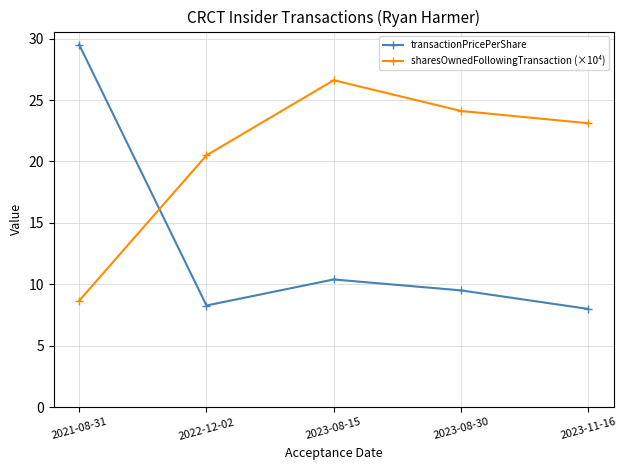

Reading left to right, what are all the values shown in this chart?

transactionPricePerShare: 2021-08-31=29.5	2022-12-02=8.3	2023-08-15=10.4	2023-08-30=9.5	2023-11-16=8.0
sharesOwnedFollowingTransaction (×10⁴): 2021-08-31=8.7	2022-12-02=20.5	2023-08-15=26.6	2023-08-30=24.1	2023-11-16=23.1